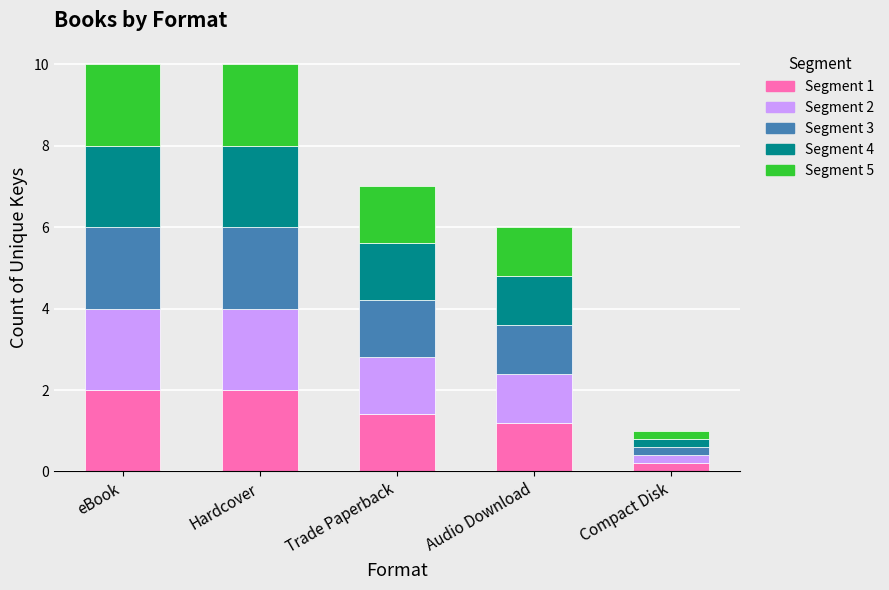

How many data points does each series have?

5